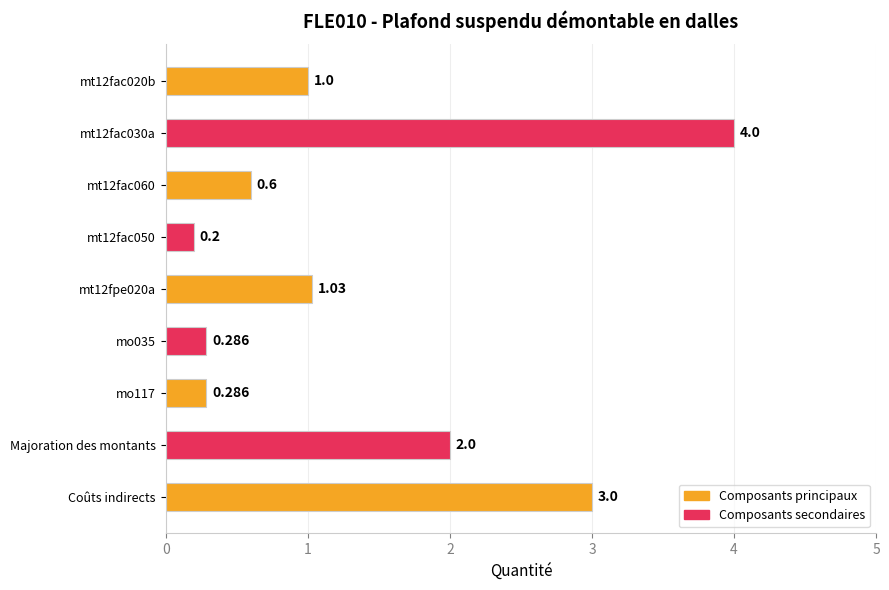

What is the label of the 1st bar from the bottom?

Coûts indirects